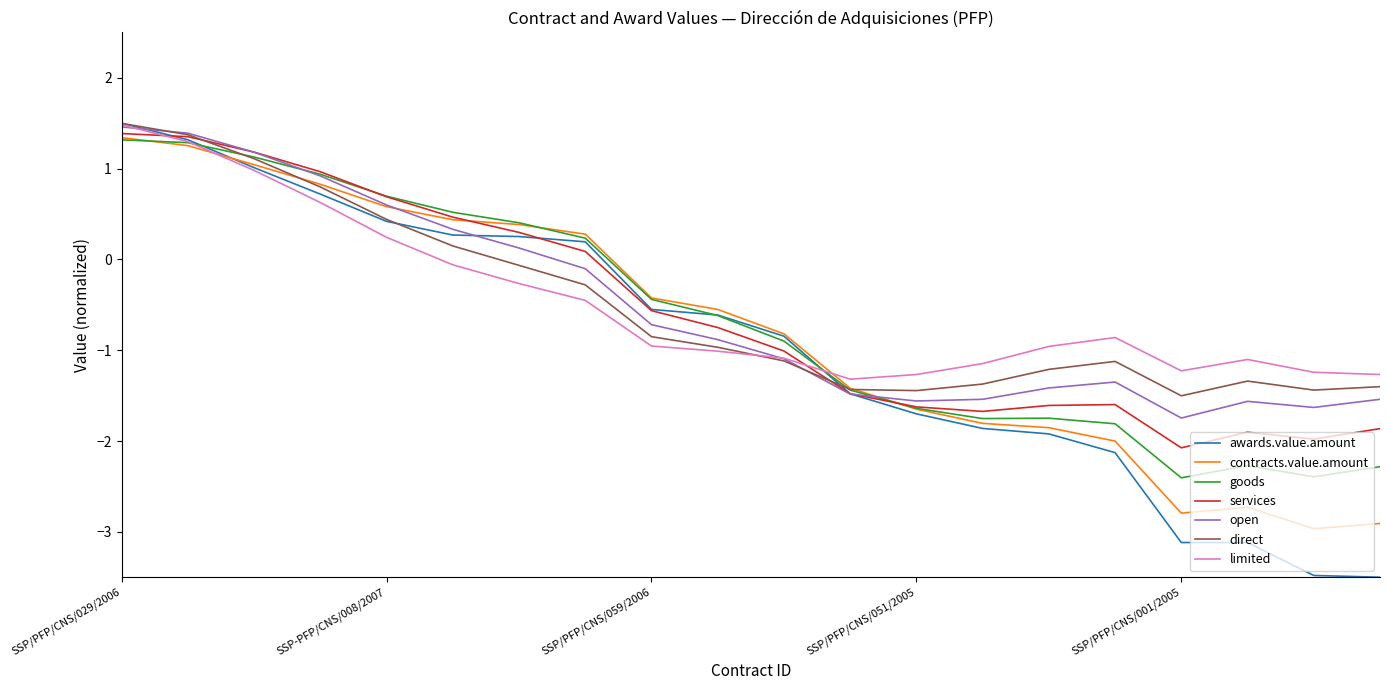

At how many categories does at least one series exceed 1?

3